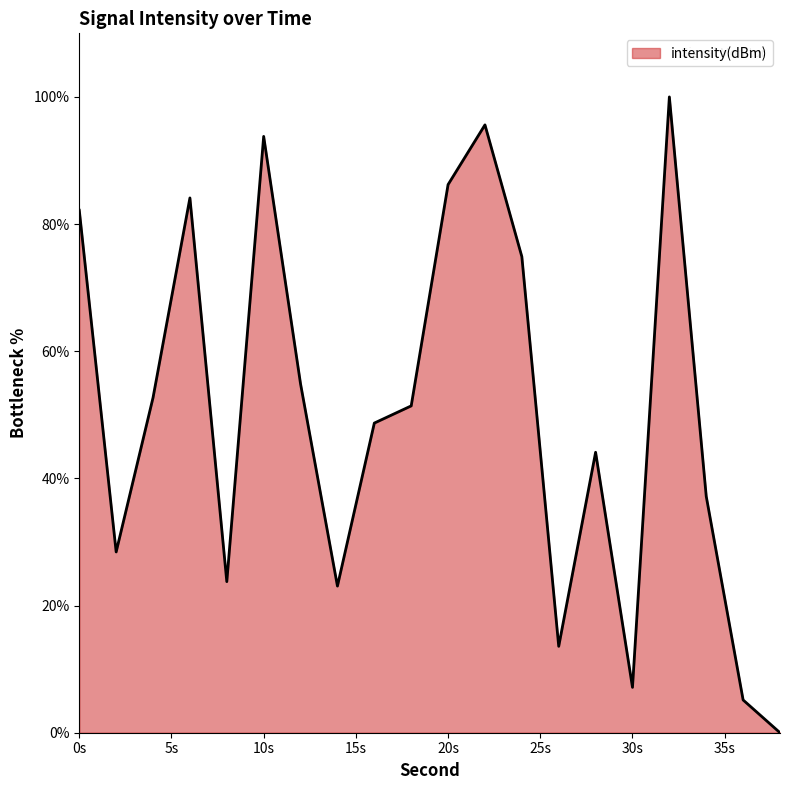

What is the maximum value shown in the chart?

100.0